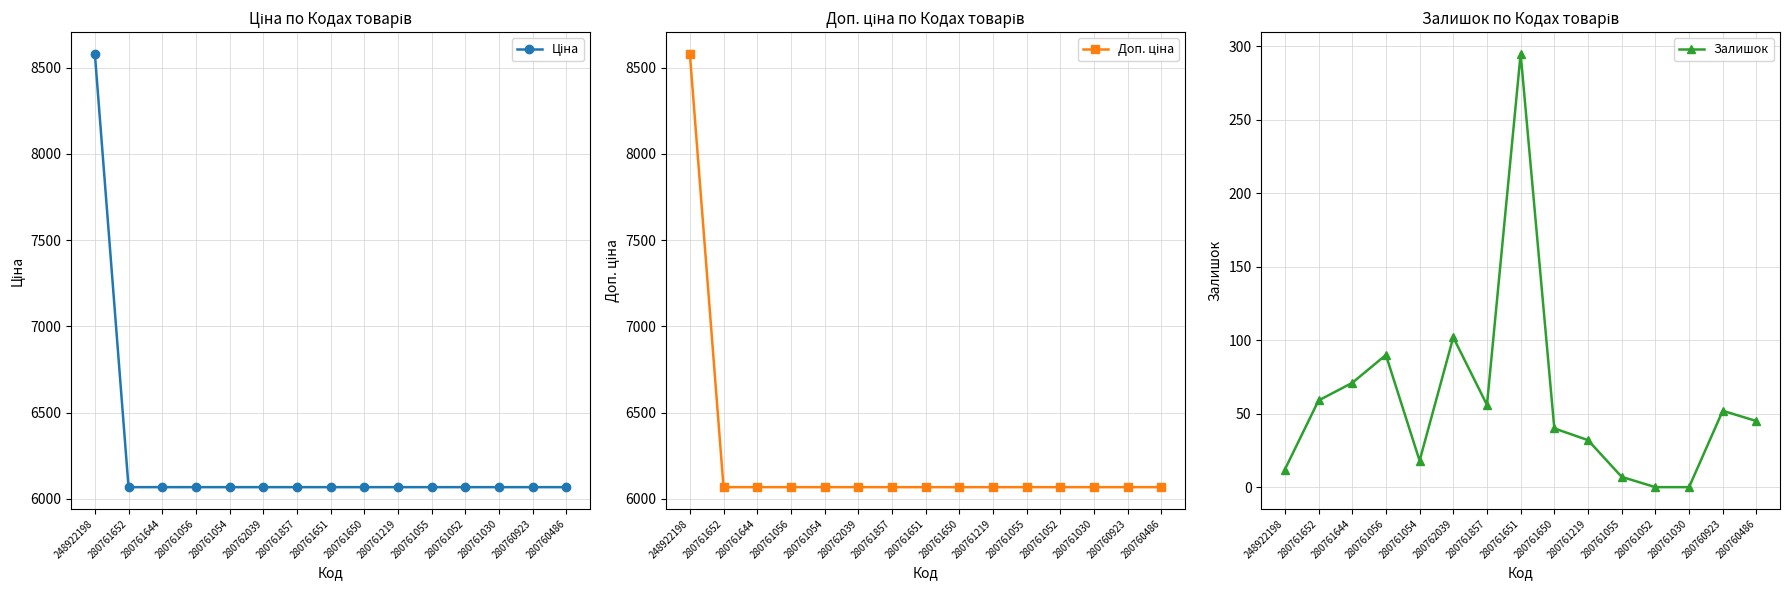

Rank the series by their maximum value, from highest to lowest.

Ціна, Доп. ціна, Залишок